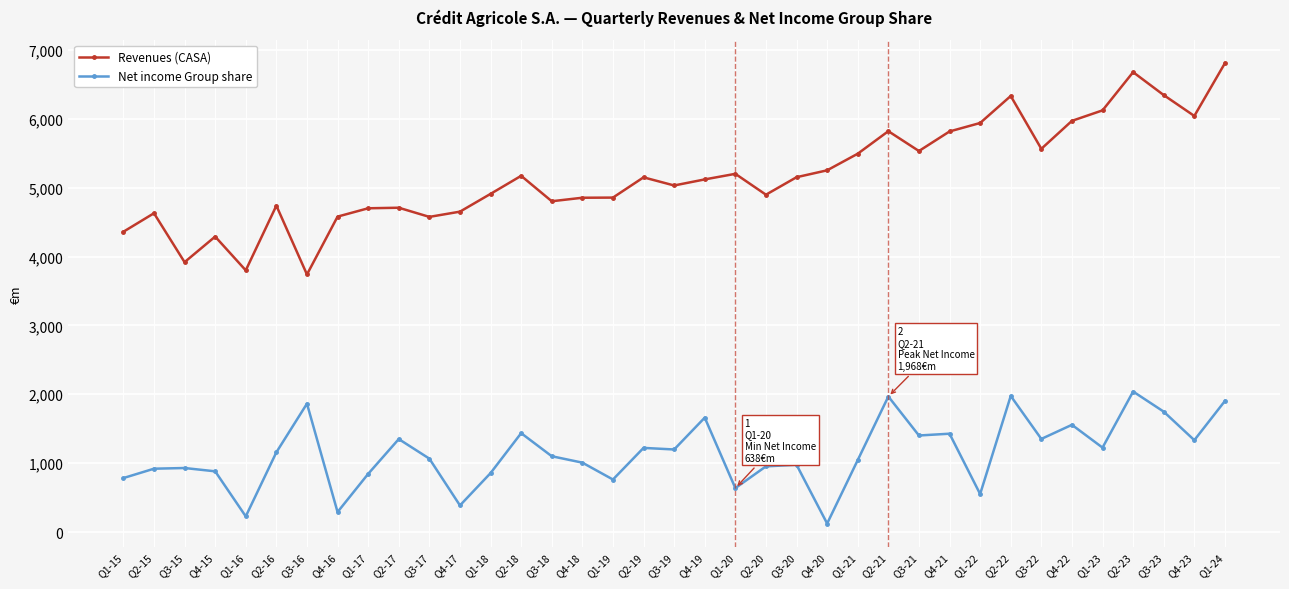

What is the difference between the Revenues (CASA) values at Q2-23 and Q1-21?

1184